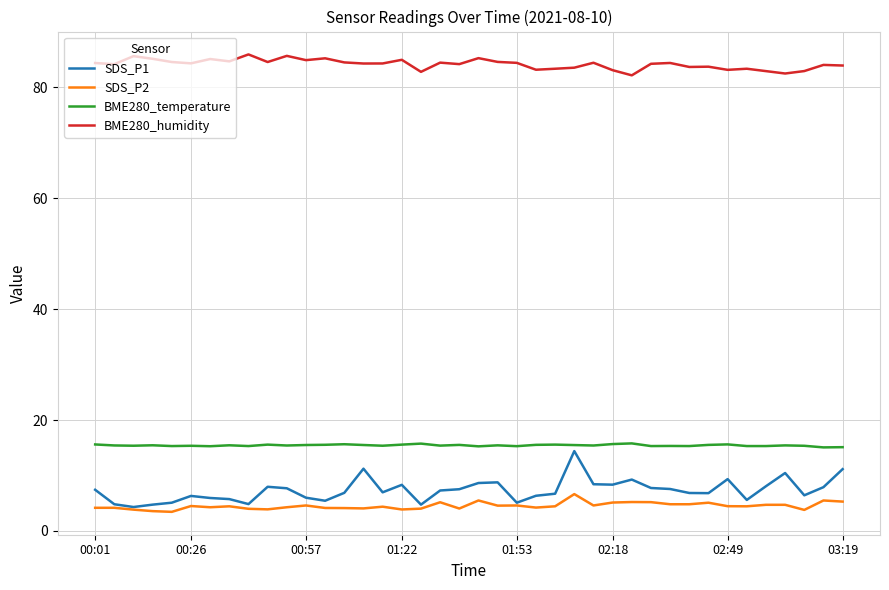

What is the difference between the second highest and second lowest values in the SDS_P1 series?

6.5